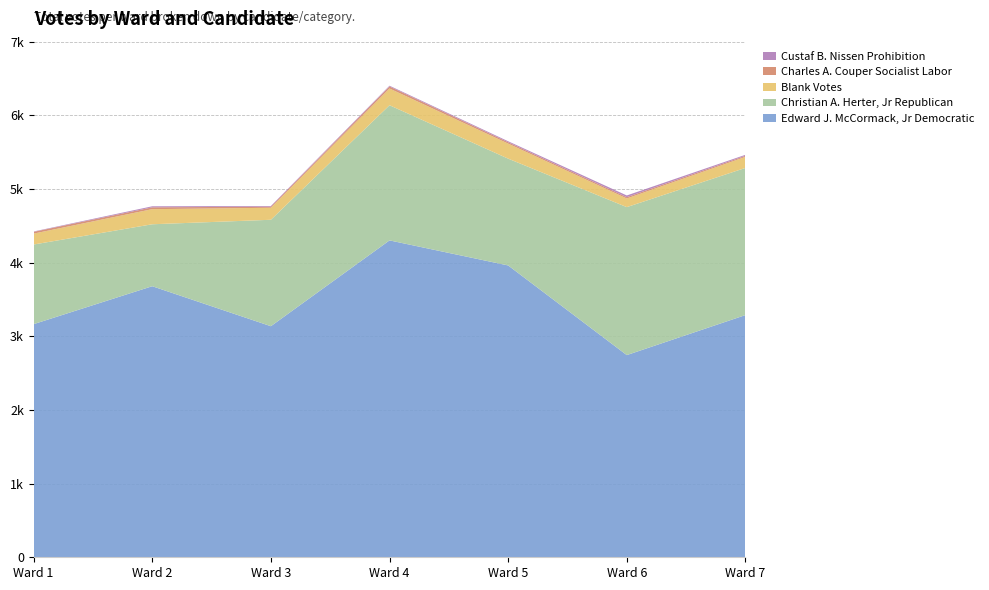

Reading left to right, transcribe all the data shown in this chart.

Edward J. McCormack, Jr Democratic: Ward 1=3165	Ward 2=3680	Ward 3=3137	Ward 4=4302	Ward 5=3962	Ward 6=2745	Ward 7=3288
Christian A. Herter, Jr Republican: Ward 1=1081	Ward 2=841	Ward 3=1445	Ward 4=1835	Ward 5=1450	Ward 6=2009	Ward 7=1998
Blank Votes: Ward 1=148	Ward 2=205	Ward 3=163	Ward 4=227	Ward 5=204	Ward 6=117	Ward 7=150
Charles A. Couper Socialist Labor: Ward 1=24	Ward 2=25	Ward 3=15	Ward 4=28	Ward 5=19	Ward 6=18	Ward 7=15
Custaf B. Nissen Prohibition: Ward 1=5	Ward 2=14	Ward 3=9	Ward 4=10	Ward 5=13	Ward 6=23	Ward 7=13